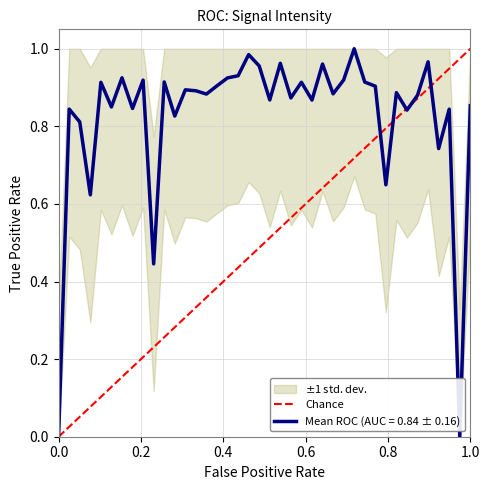

True or false: the data shows 1.5 at 7.

False